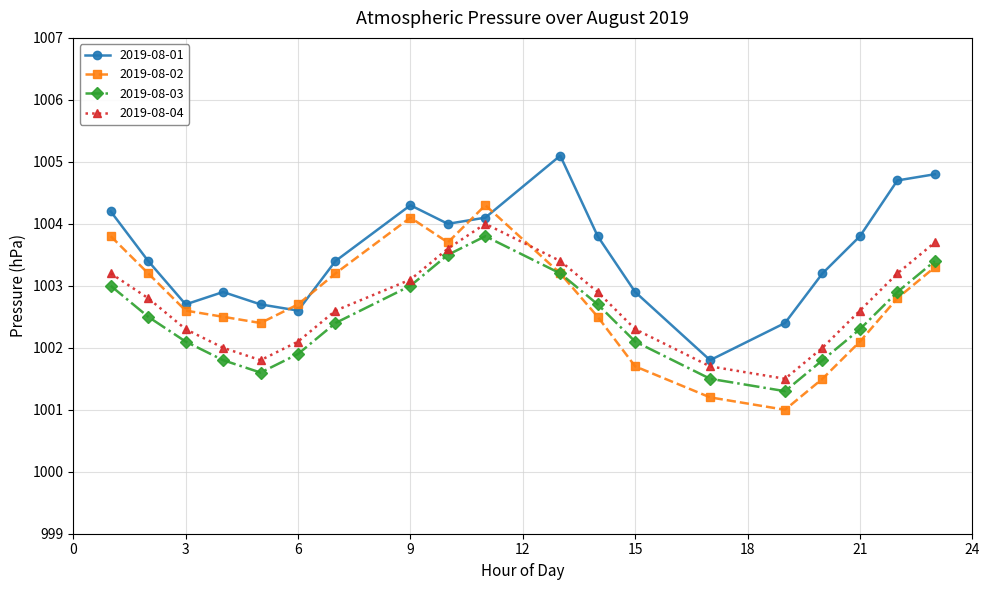

In 2019-08-01, how many points are lower than both neighbors (excluding endpoints)?

4